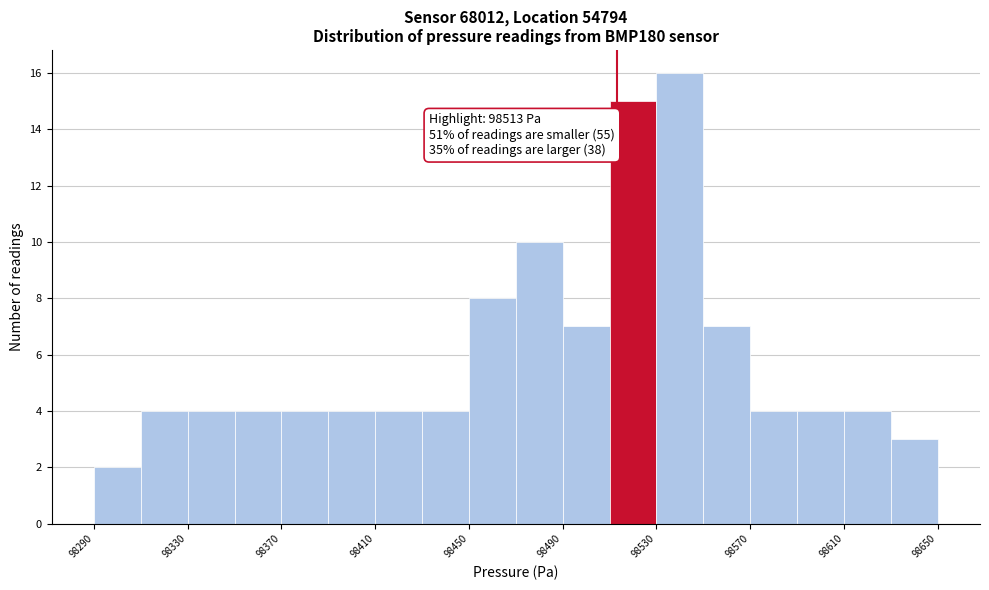

Over which range of the x-axis is the bar tallest?

98530 to 98550